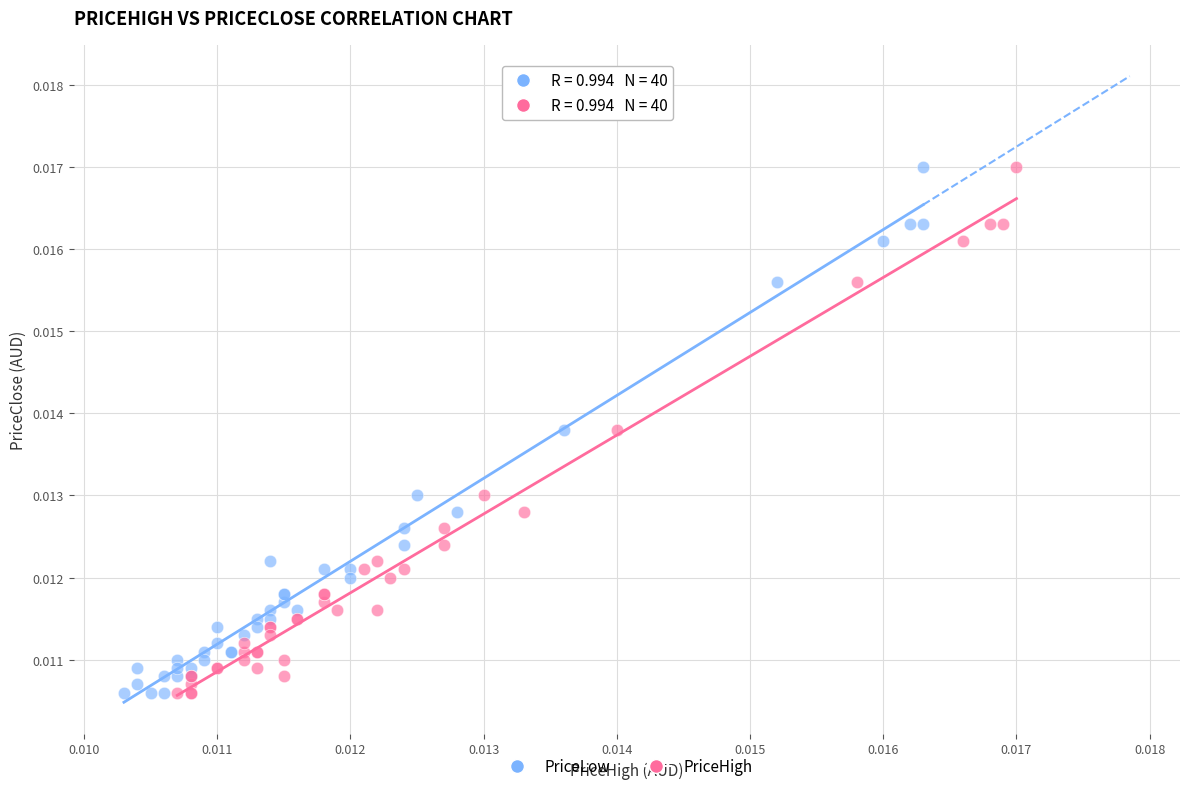

What are all the series names shown in the legend?

PriceLow, PriceHigh